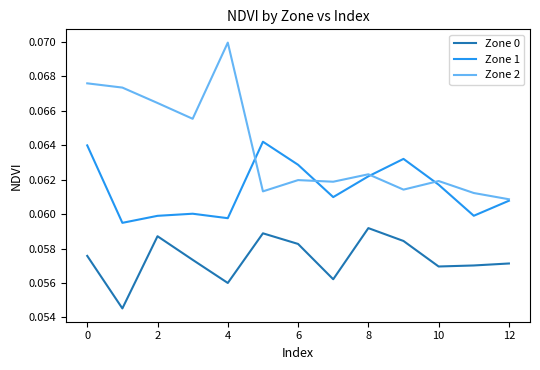

List the series in order of their overall mean, highest first.

Zone 2, Zone 1, Zone 0